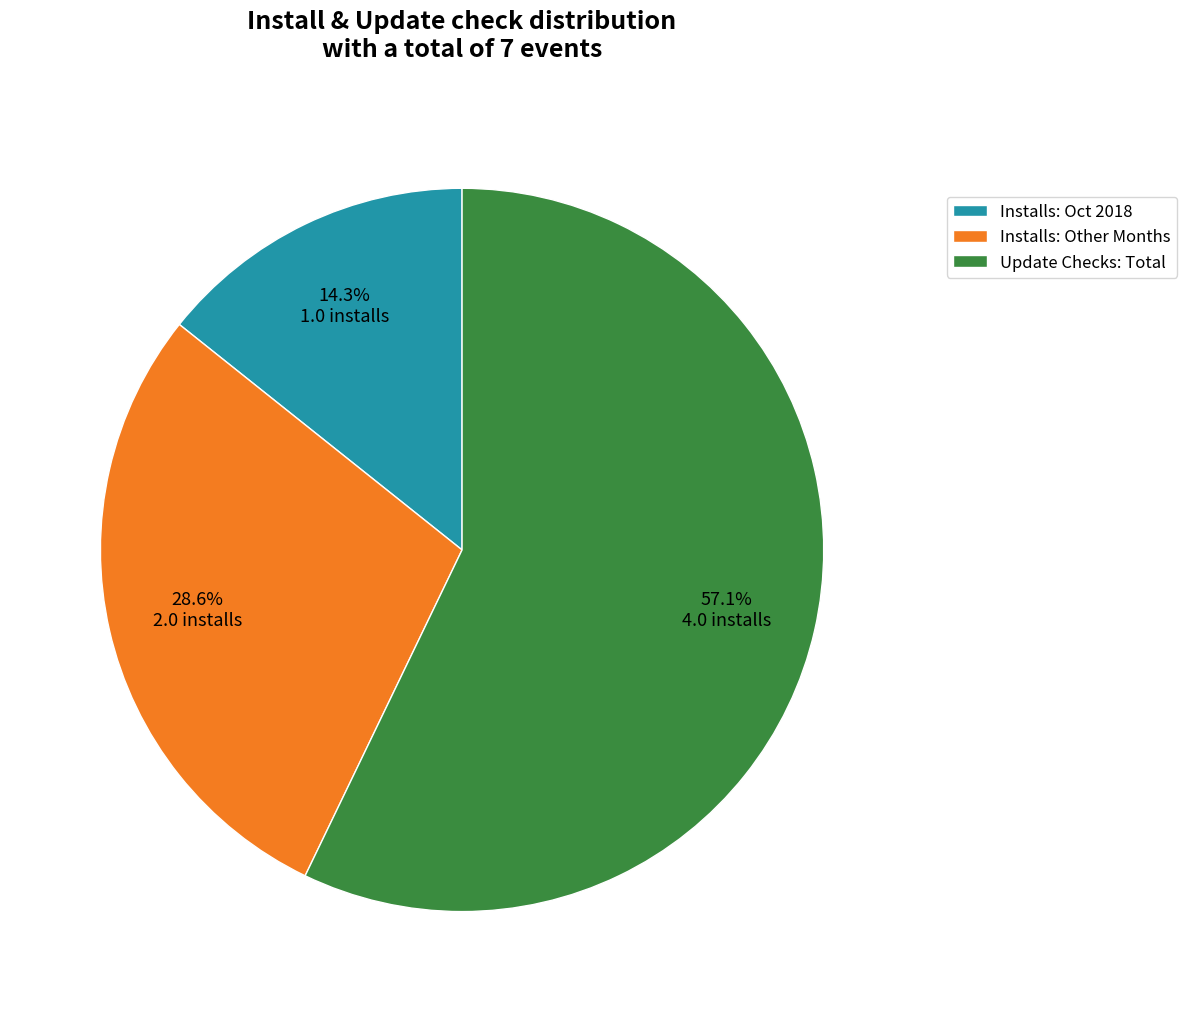

Which has a higher value, Update Checks: Total or Installs: Oct 2018?

Update Checks: Total